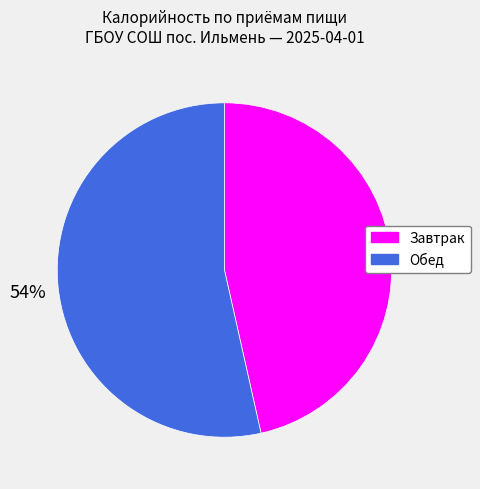

To the nearest percent, what is the average slice percentage?

50%